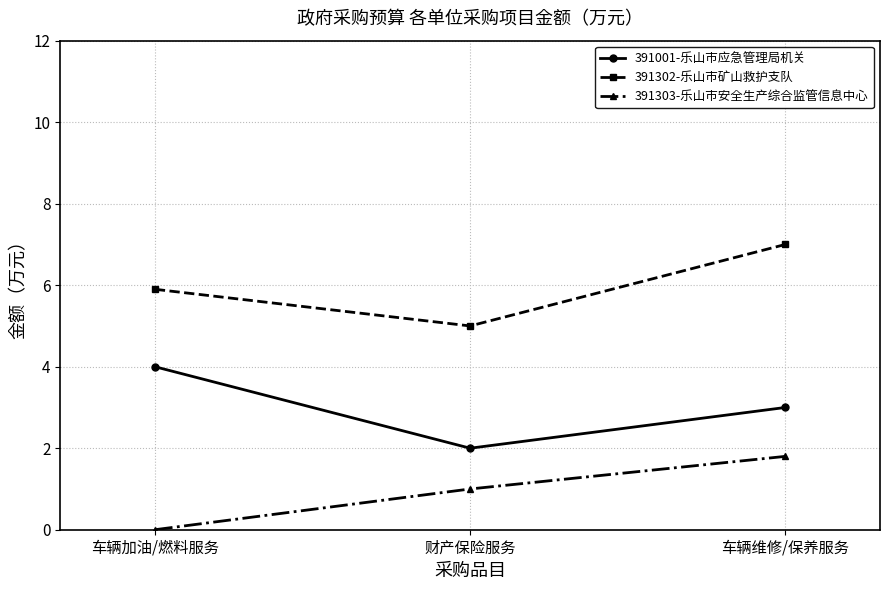

What is the total value across all series at 车辆加油/燃料服务?

9.9